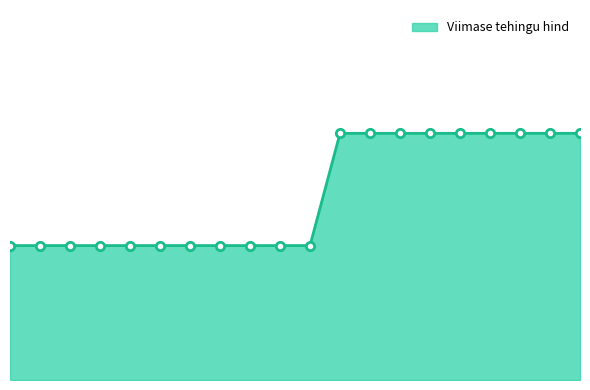

What is the maximum value shown in the chart?

134.7